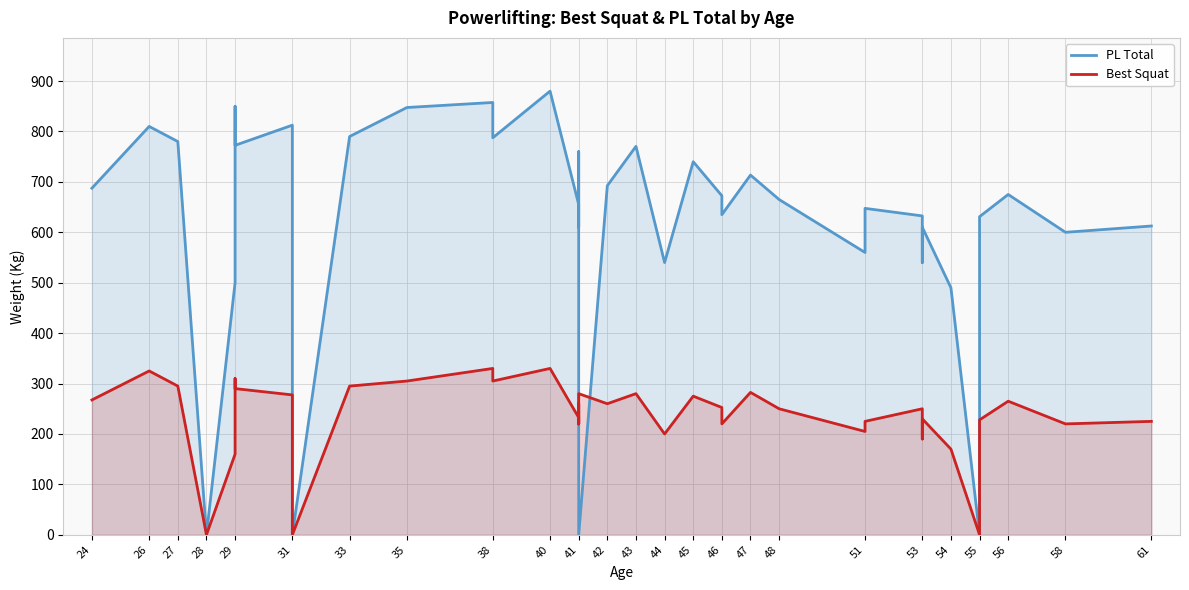

Which series ends up on top after the final intersection of PL Total and Best Squat?

PL Total